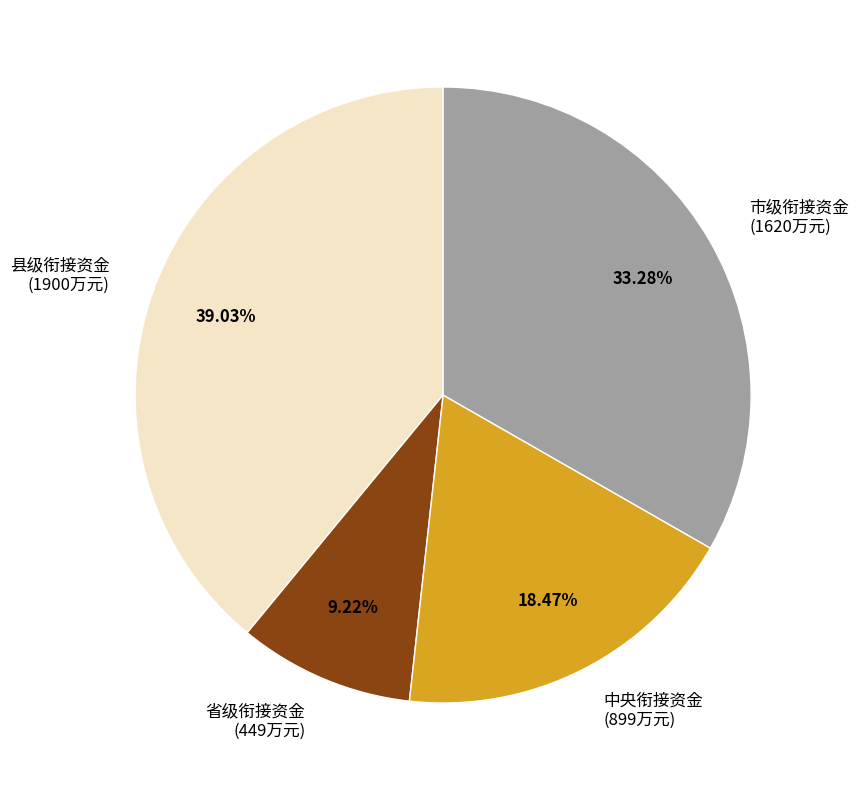

Approximately how many times larger is the value at 省级衔接资金 compared to 县级衔接资金?

0.2